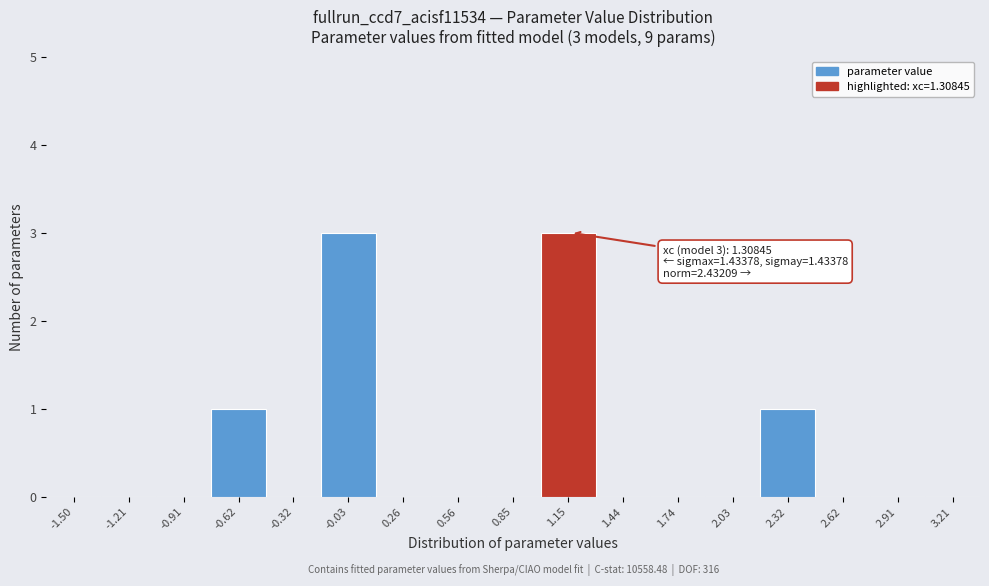

Reading left to right, extract all data points from this chart.

-1.50=0	-1.21=0	-0.91=0	-0.62=1	-0.32=0	-0.03=3	0.26=0	0.56=0	0.85=0	1.15=3	1.44=0	1.74=0	2.03=0	2.32=1	2.62=0	2.91=0	3.21=0